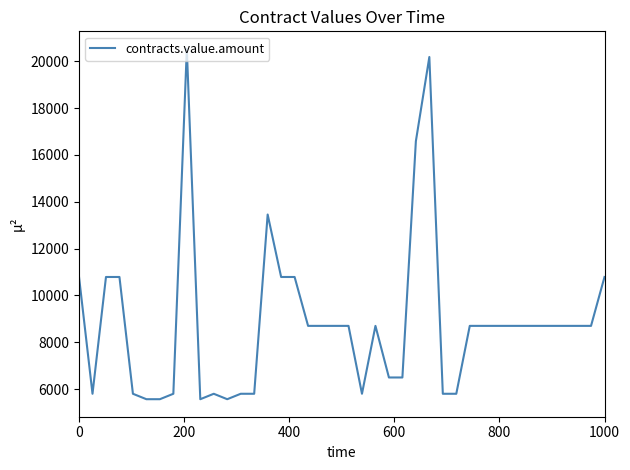

What is the maximum value shown in the chart?

20532.0